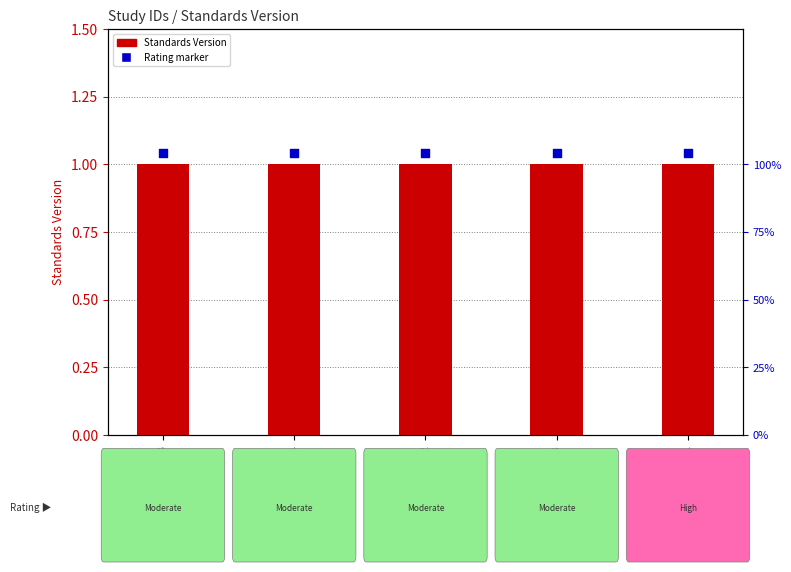

At which category is the sum across all series the highest?

WWHV014613